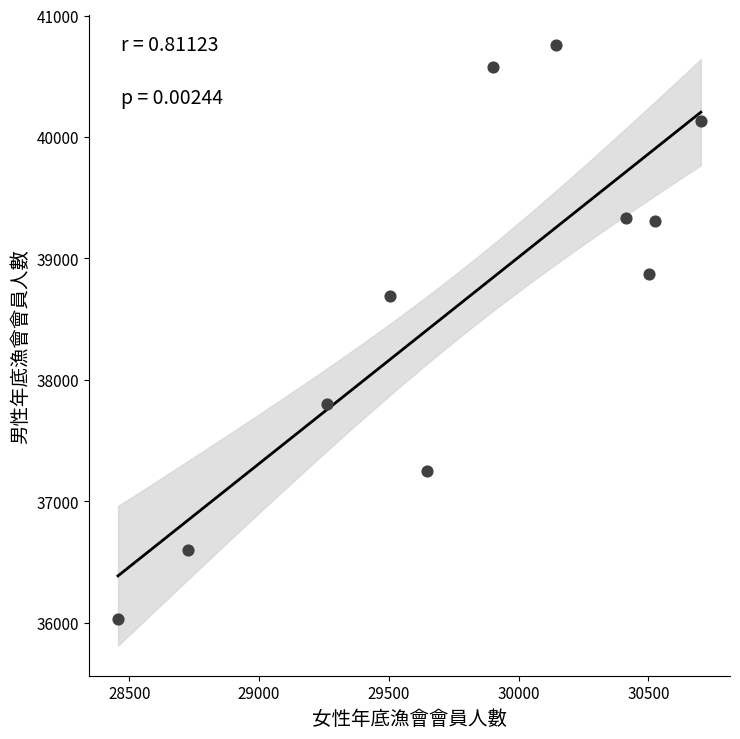

What is the average X value?

29799